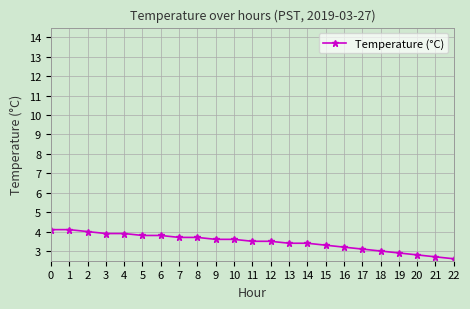

What is the value of the 22nd point from the left?

2.7